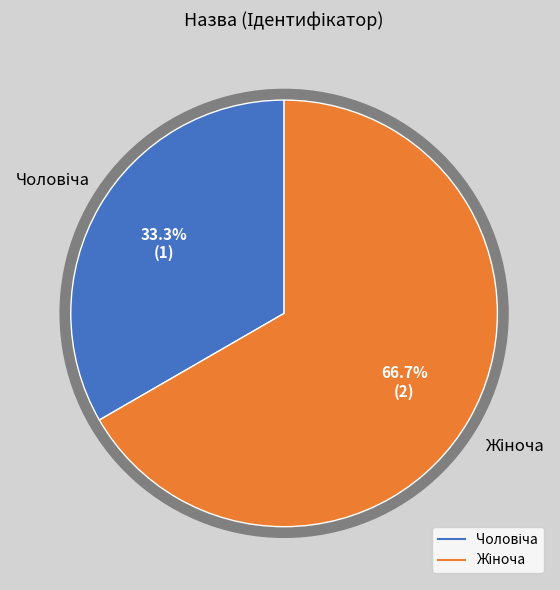

To the nearest percent, what percentage of the pie is Жіноча?

67%